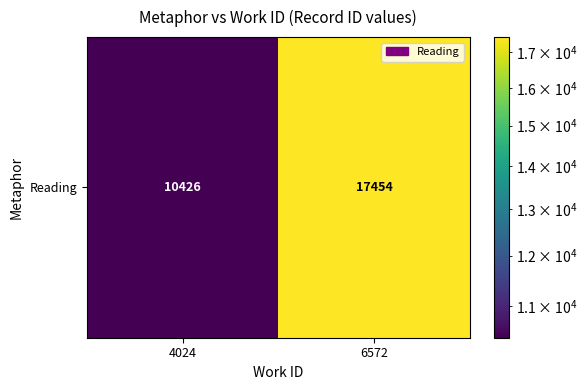

Count the values in the range 10426 to 17454.

2